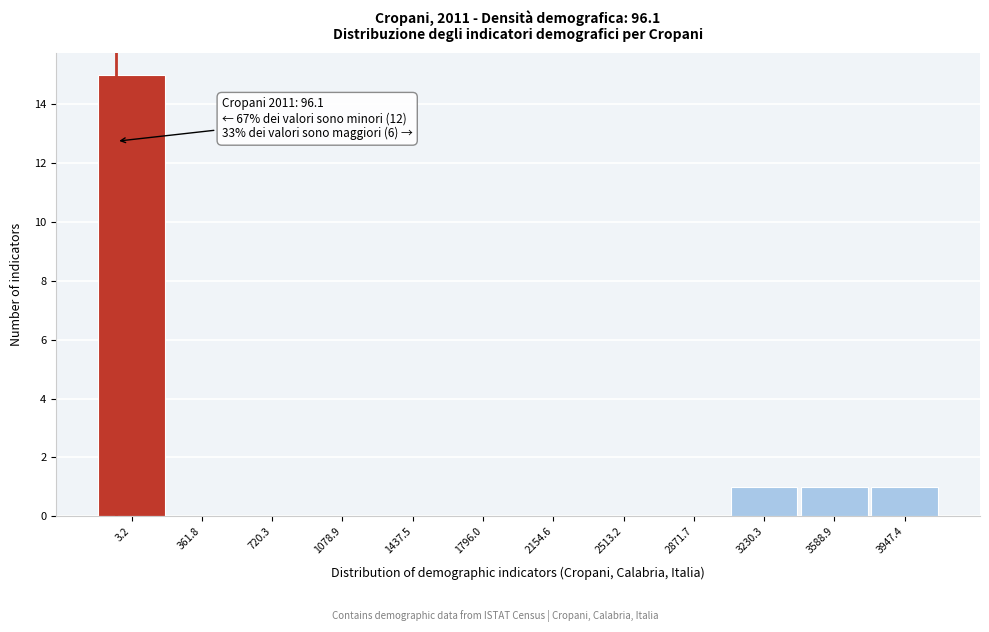

Reading left to right, extract all data points from this chart.

3.2=15	361.8=0	720.3=0	1078.9=0	1437.5=0	1796.0=0	2154.6=0	2513.2=0	2871.7=0	3230.3=1	3588.9=1	3947.4=1